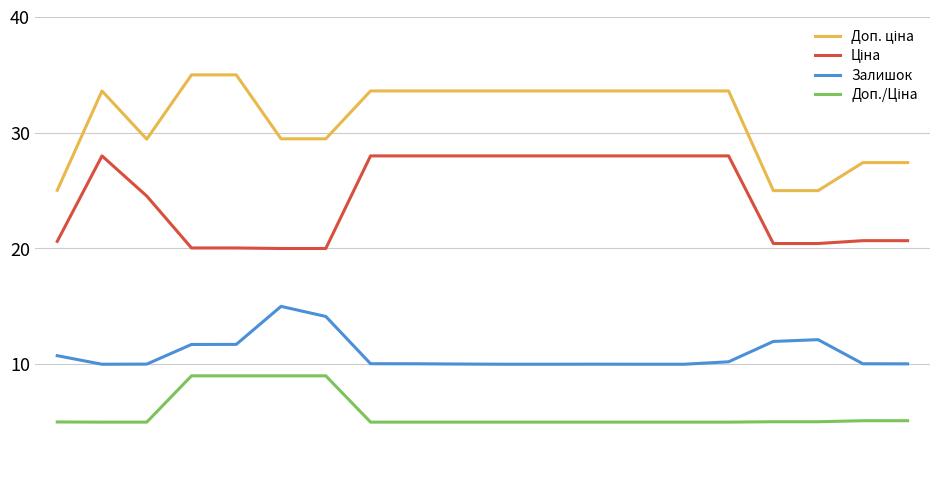

What is the smallest value displayed?

5.0